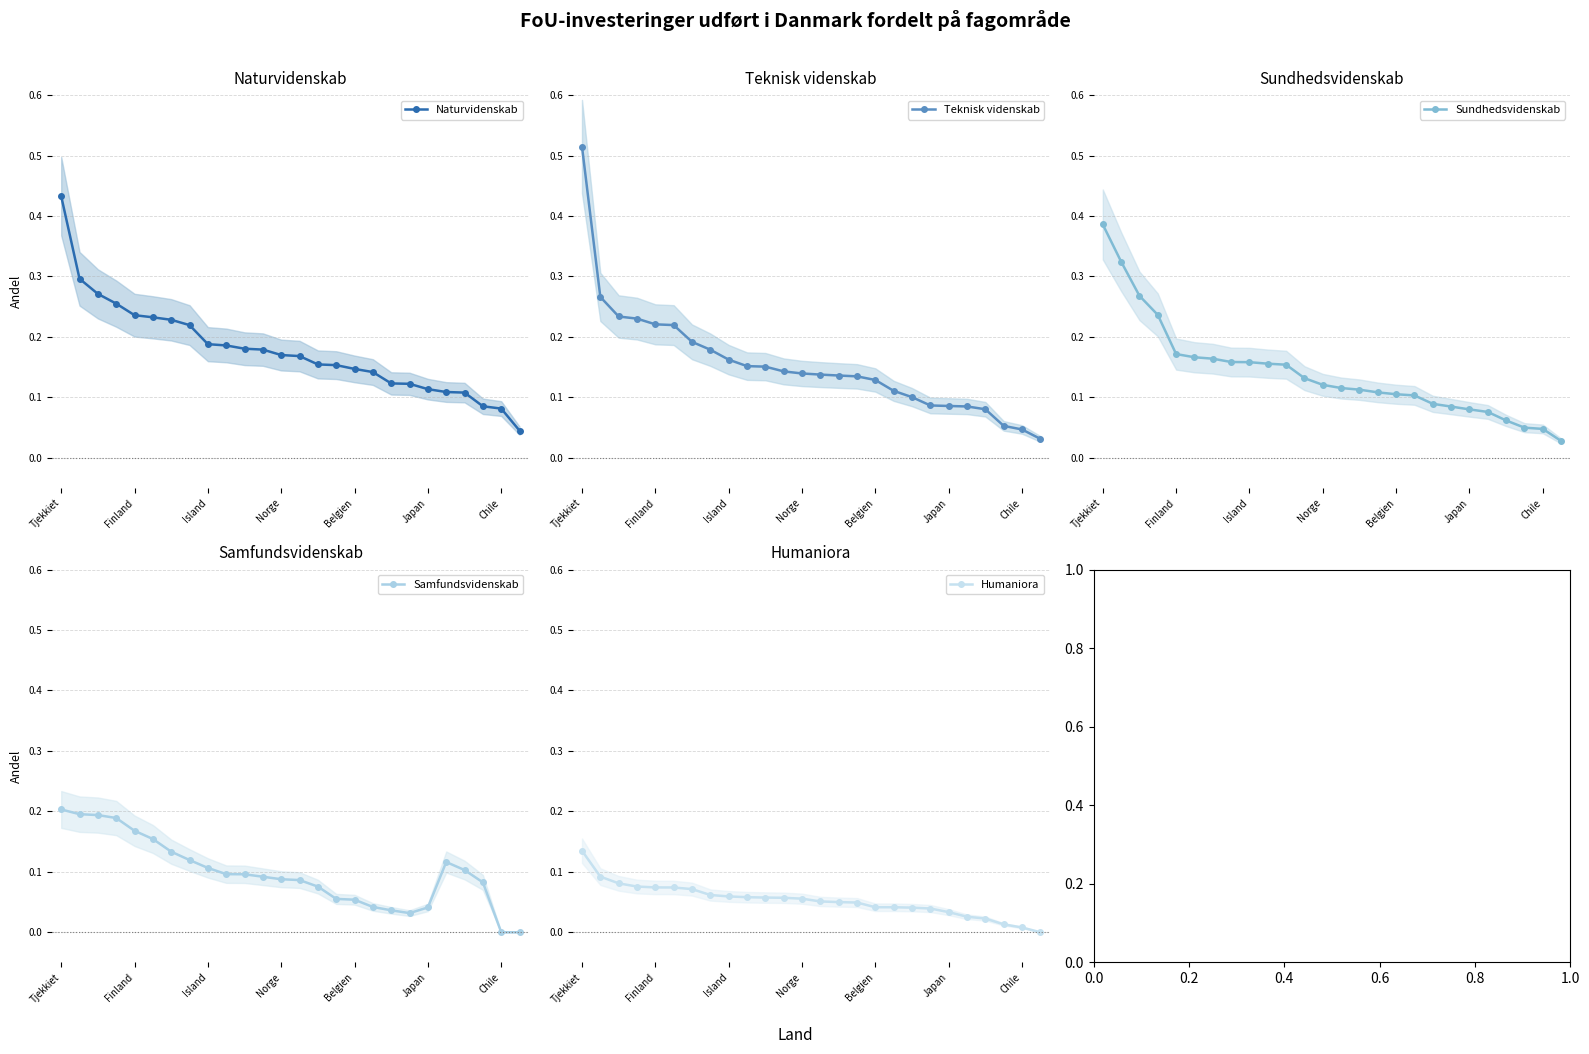

How many Naturvidenskab values are between 0 and 1?

26